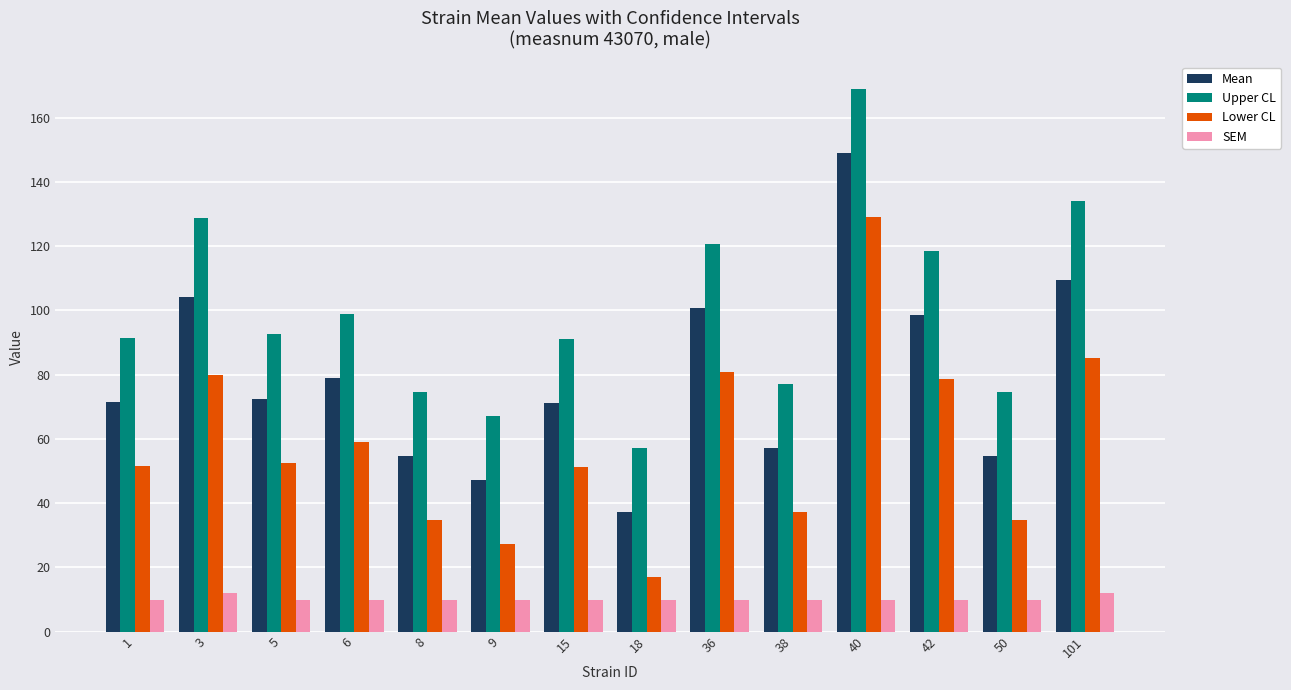

What is the difference between the maximum and minimum values in the Mean series?

112.0